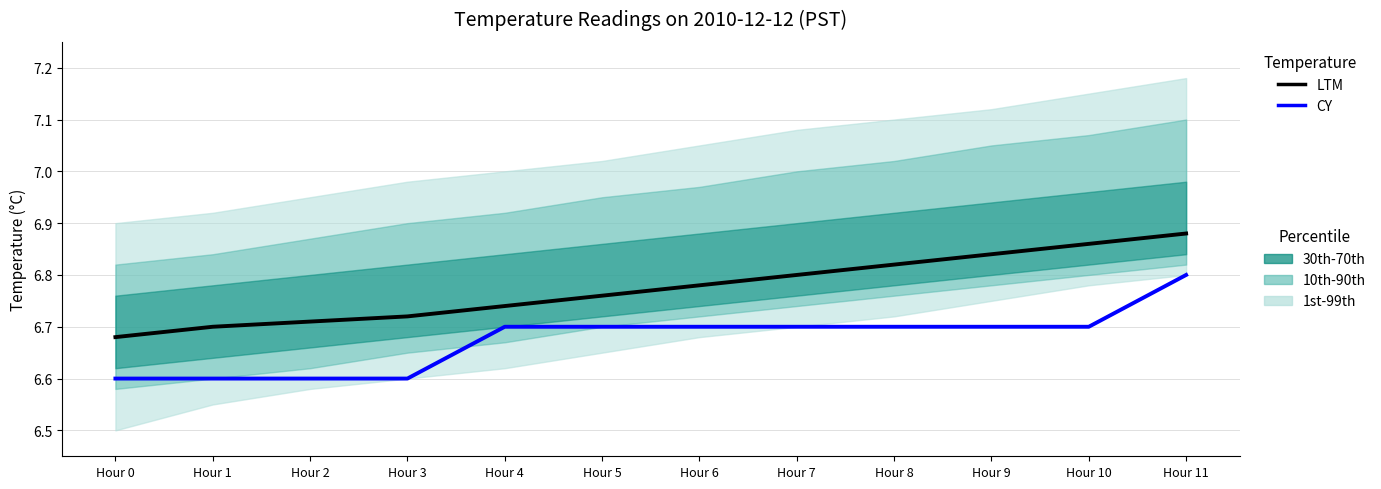

Count the number of categories in the chart.

12